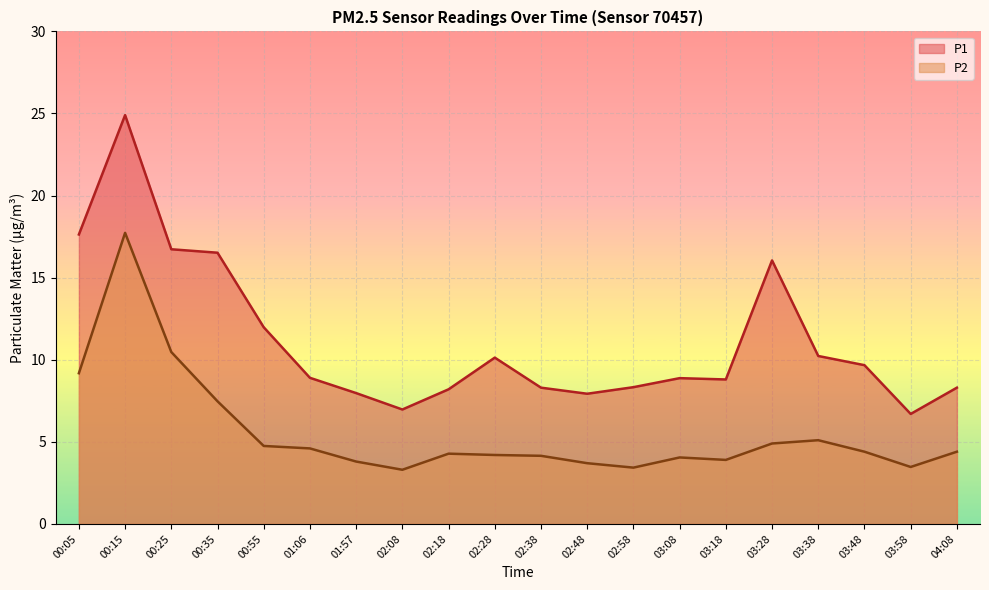

At which label does P1 first exceed 8?

00:05